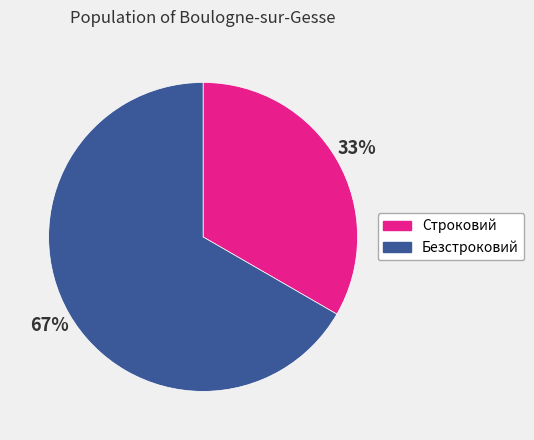

Which category has the biggest portion of the pie?

Безстроковий